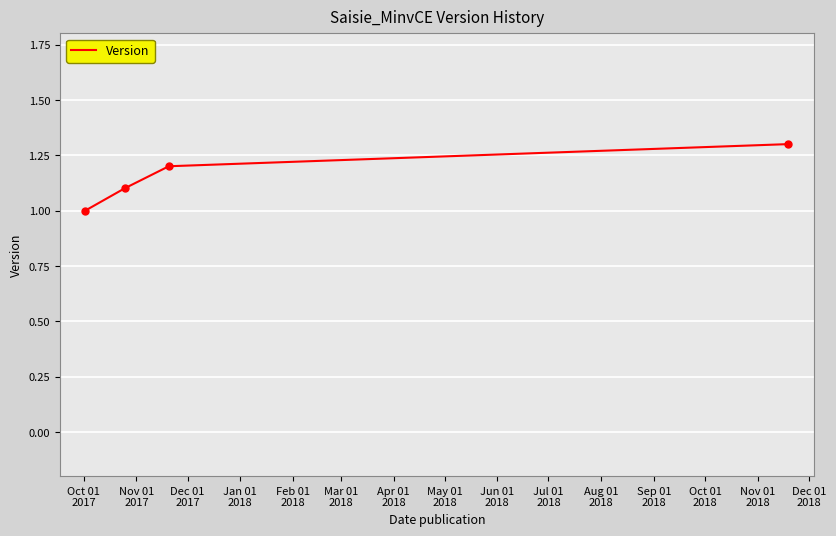

What is the greatest value displayed?

1.3